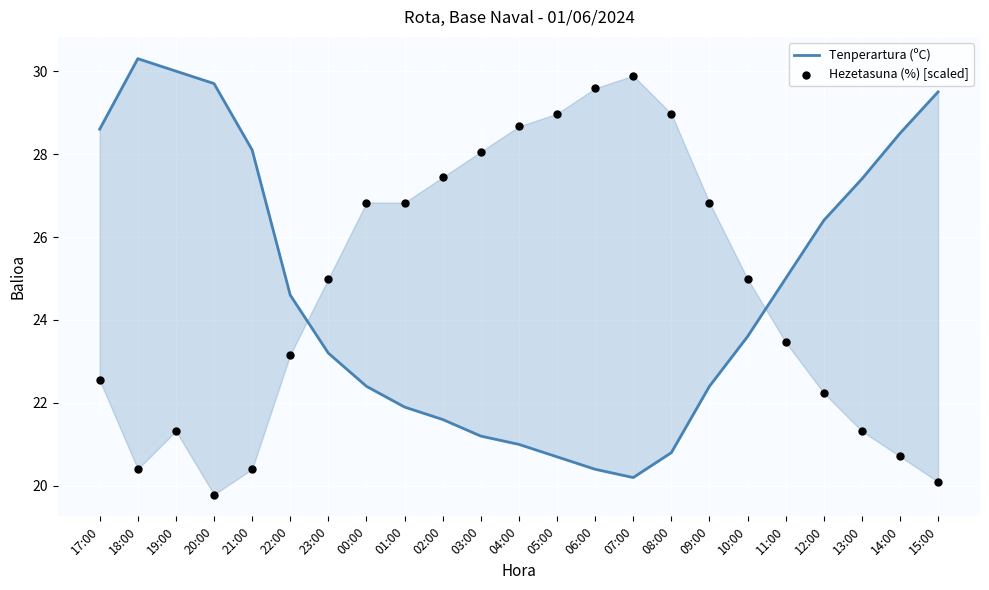

At how many categories does at least one series exceed 23?

23